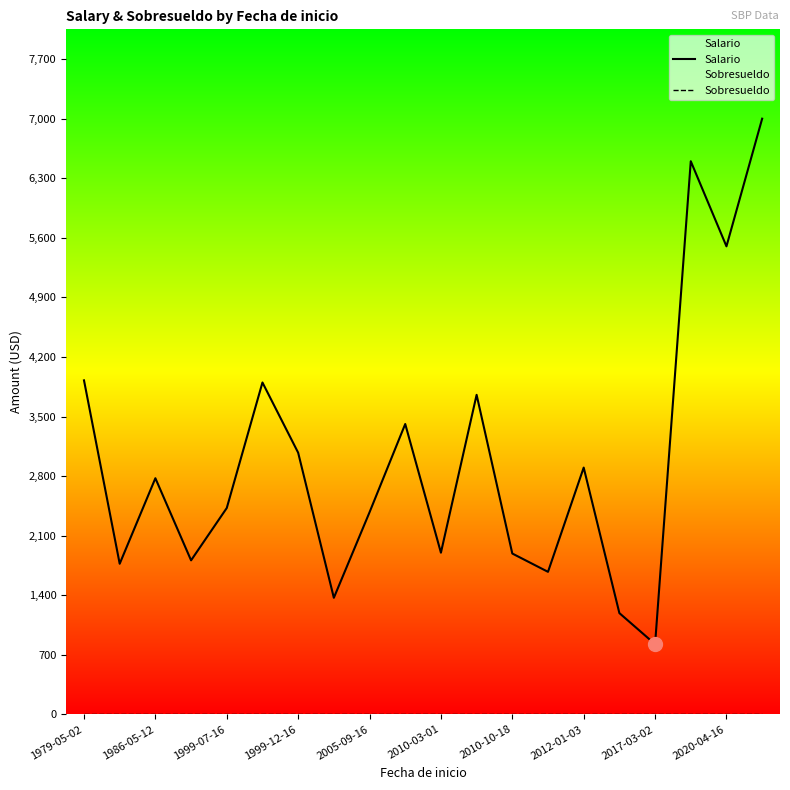

Which series has the largest total across all categories?

Salario